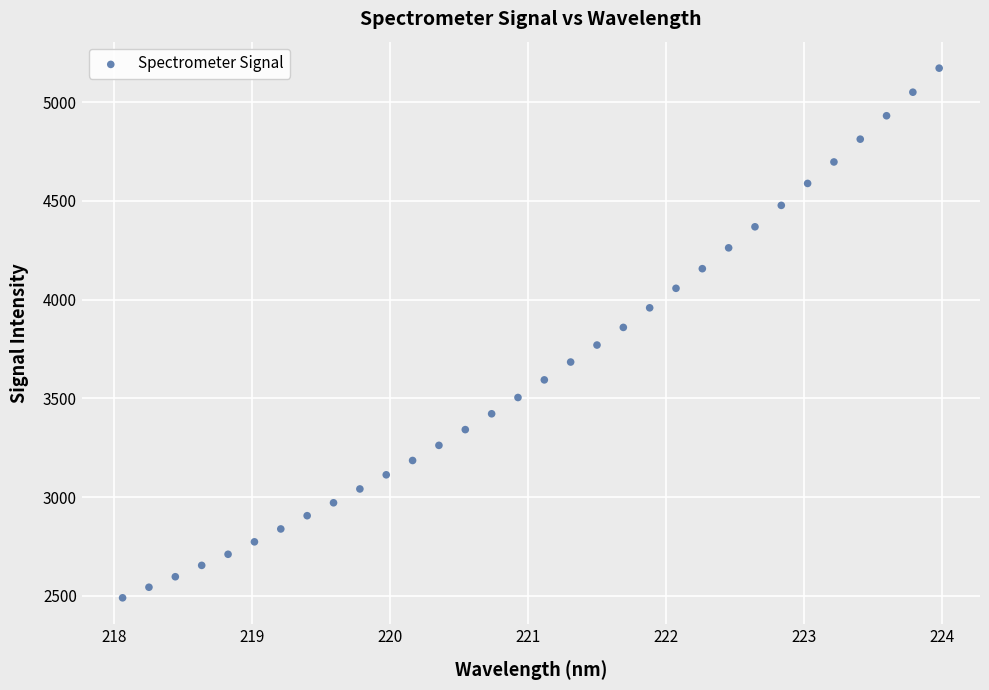

What is the range of X values (max minus min)?

5.9